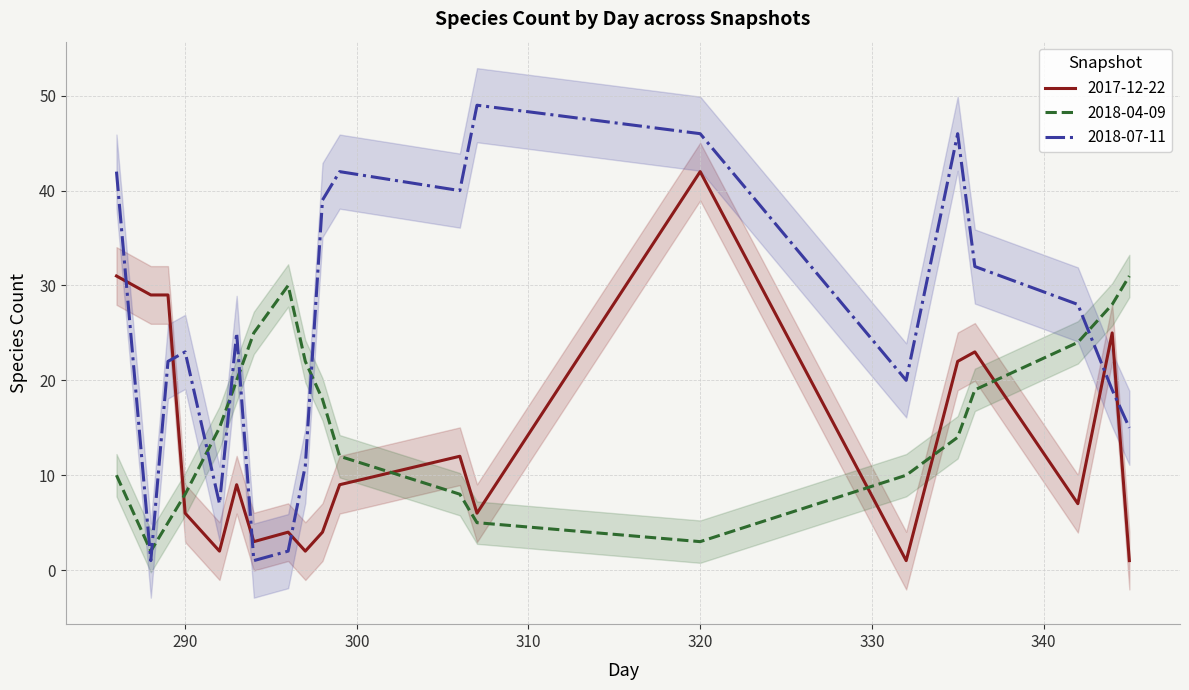

What is the smallest value displayed?

1